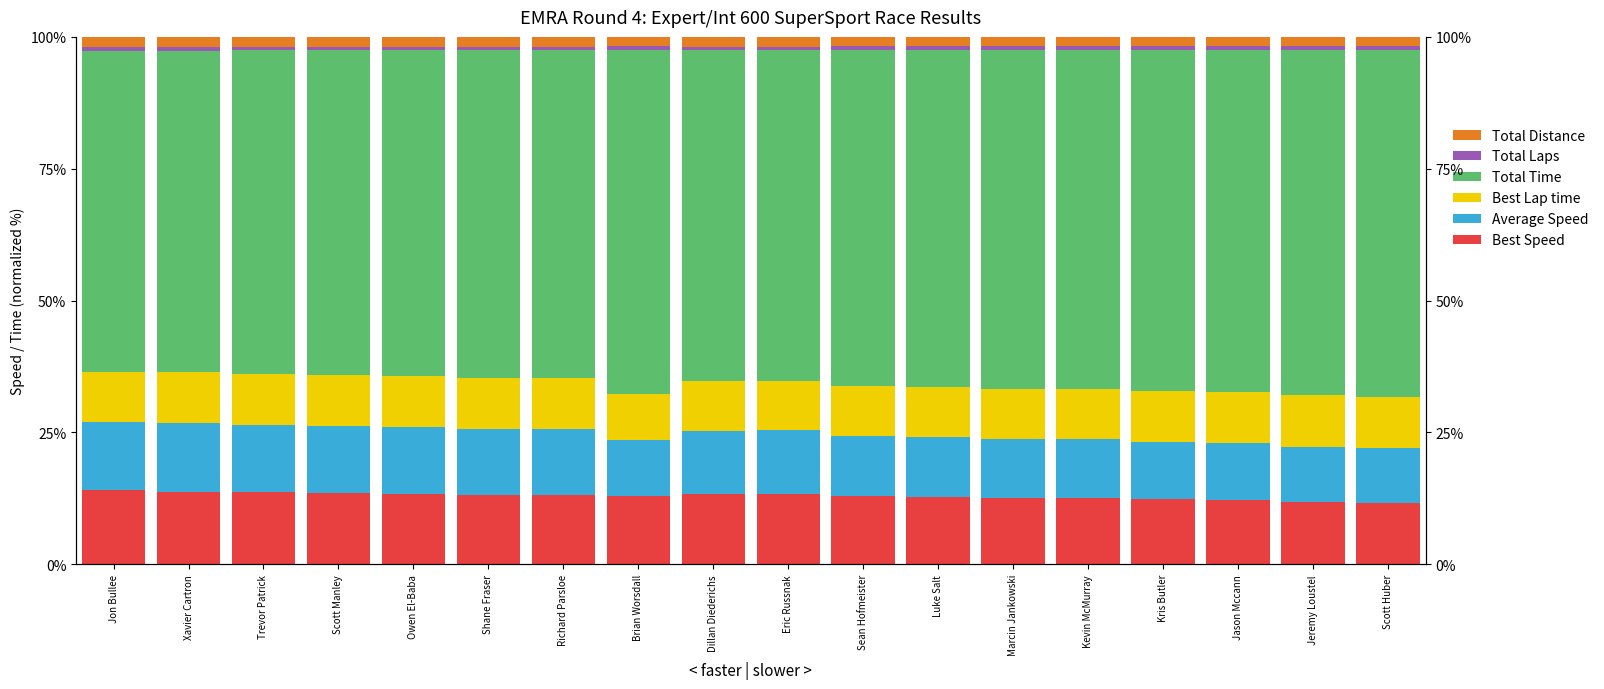

What is the approximate value of Total Laps at Luke Salt?

0.7